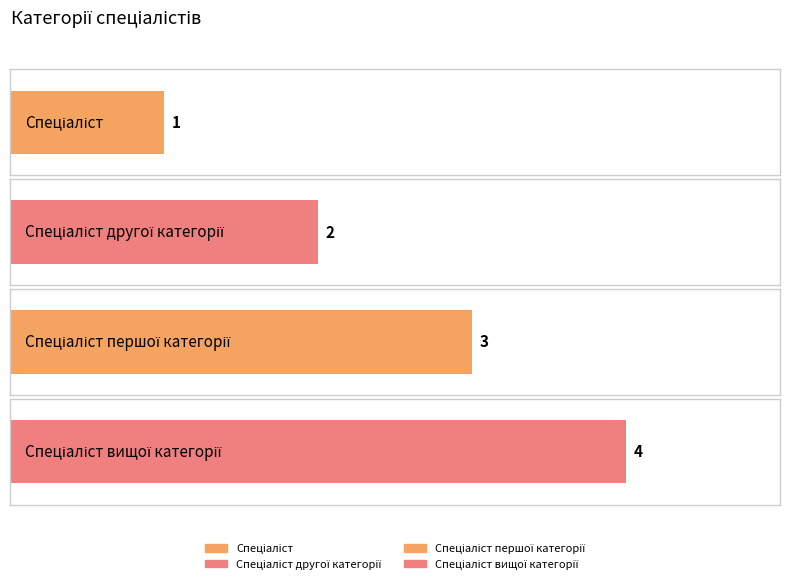

How many values are below 3?

2